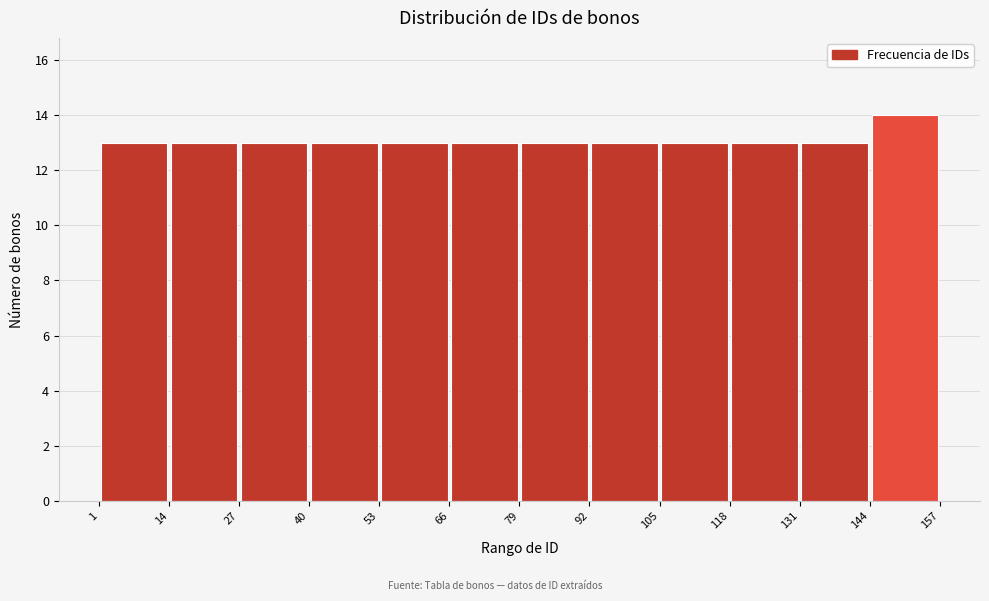

Reading left to right, list every bar in this chart as the range it spans on the x-axis followed by its height. The values are not printed on the chart, so give them approximately, as read against the axis.

1 to 14: 13
14 to 27: 13
27 to 40: 13
40 to 53: 13
53 to 66: 13
66 to 79: 13
79 to 92: 13
92 to 105: 13
105 to 118: 13
118 to 131: 13
131 to 144: 13
144 to 157: 14